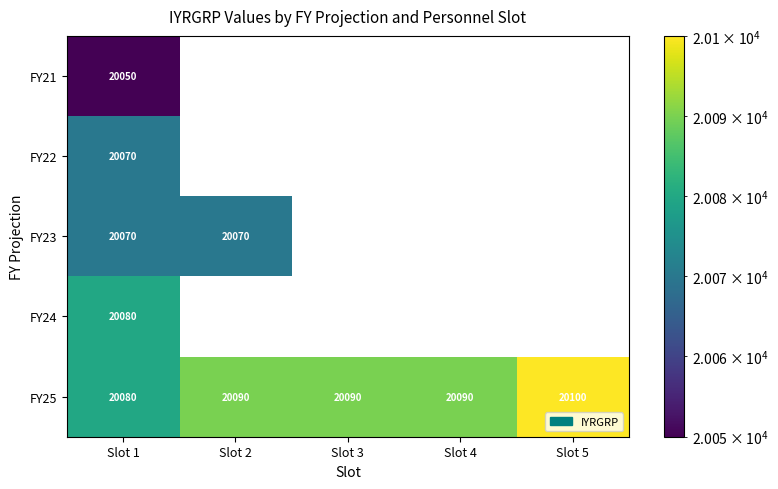

What is the difference between the maximum and second lowest values in the FY25 series?

10